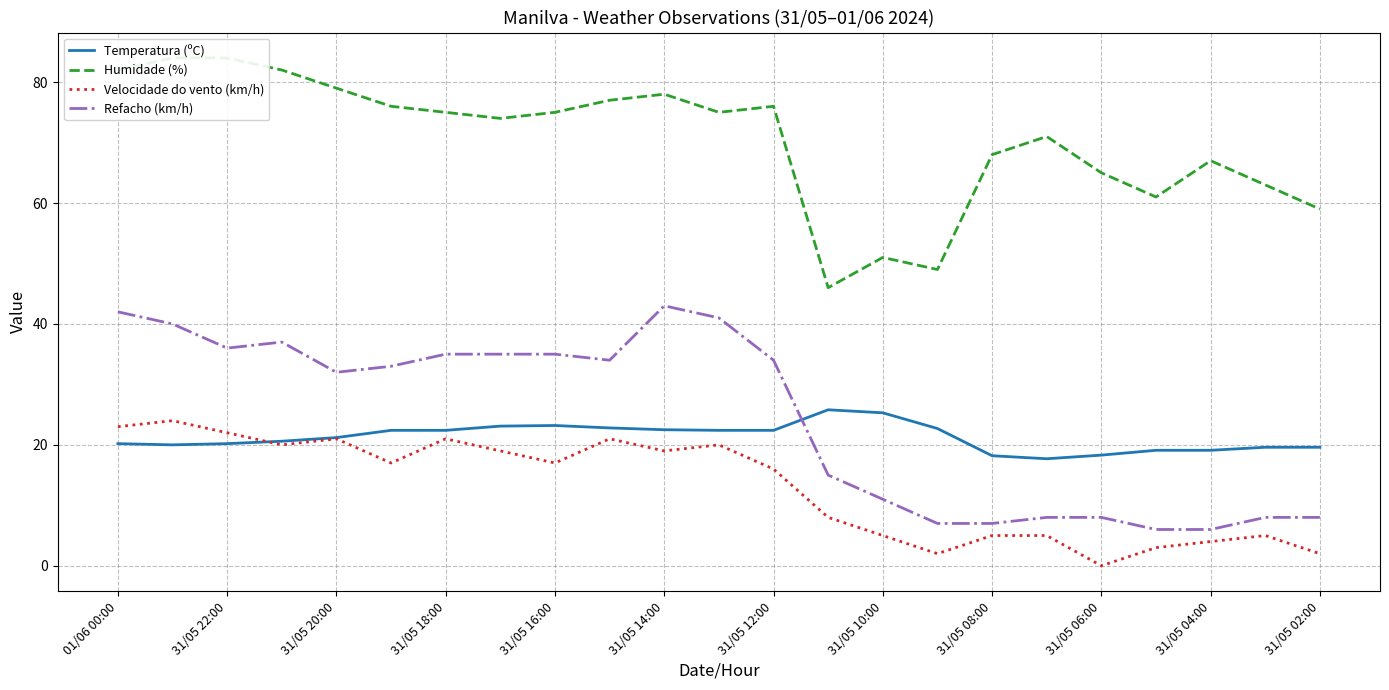

Is it true that Temperatura (ºC) equals 35.6 at 31/05 16:00?

False